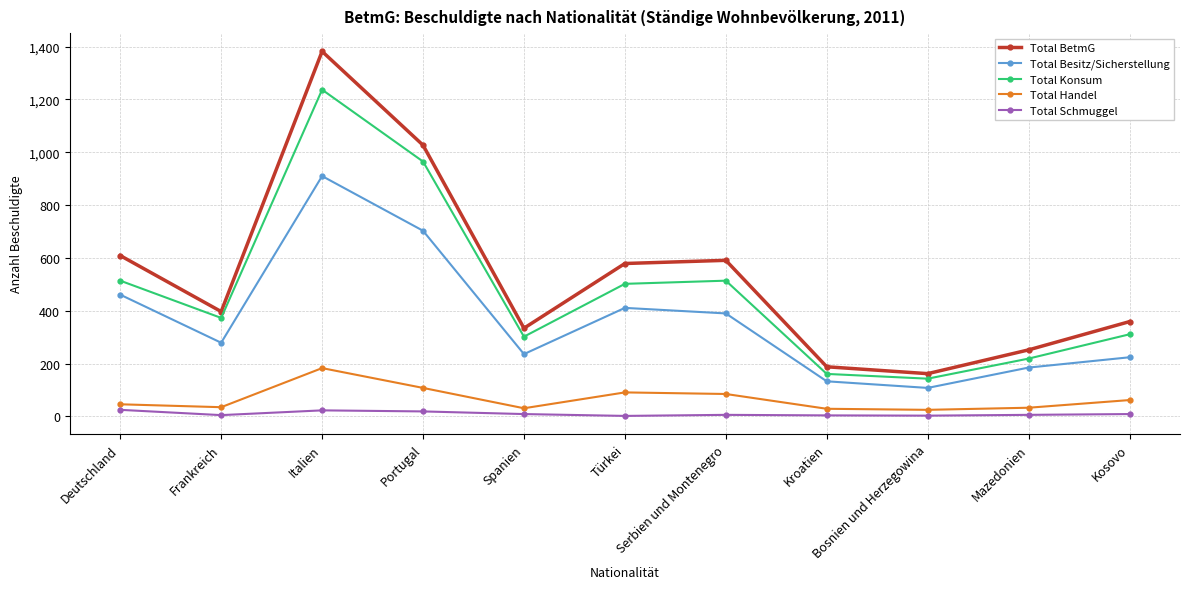

Which label corresponds to the largest value in the chart?

Italien